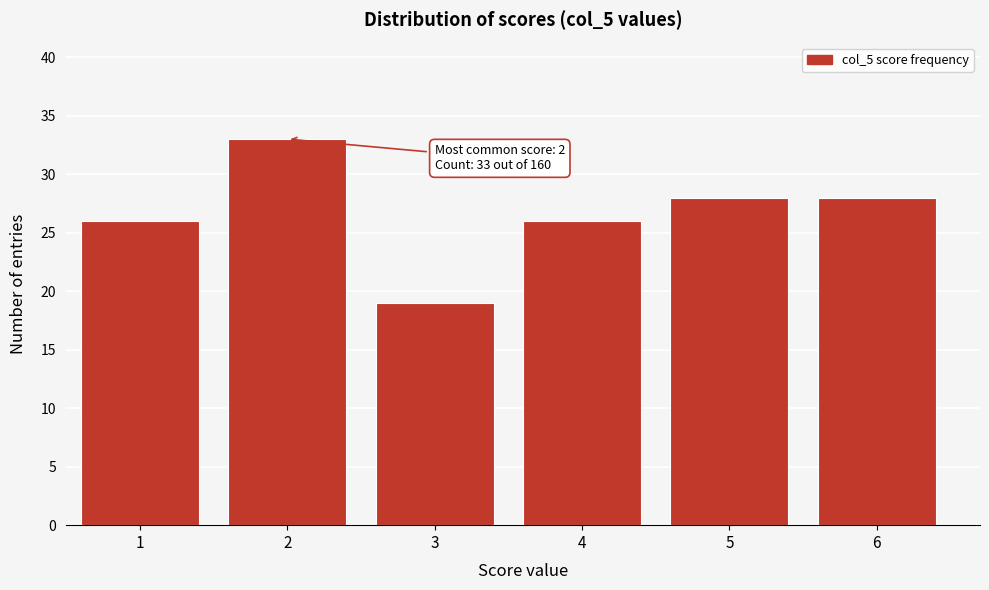

Reading right to left, list all the values displayed in this chart.

28	28	26	19	33	26